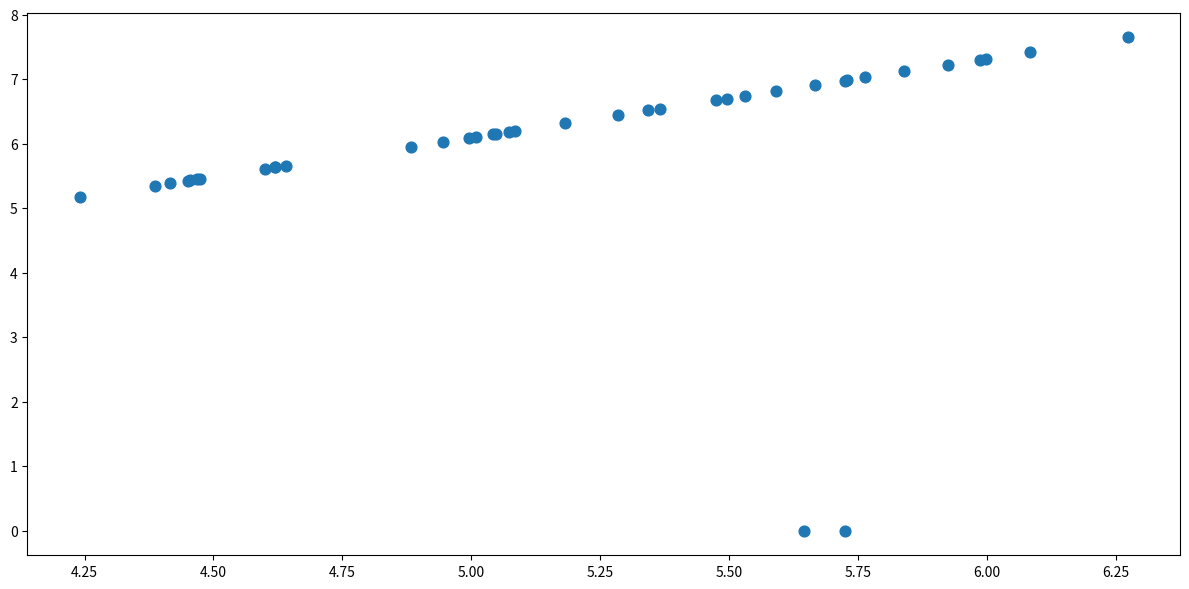

What Y value in the scatter plot is closest to 3?

5.2